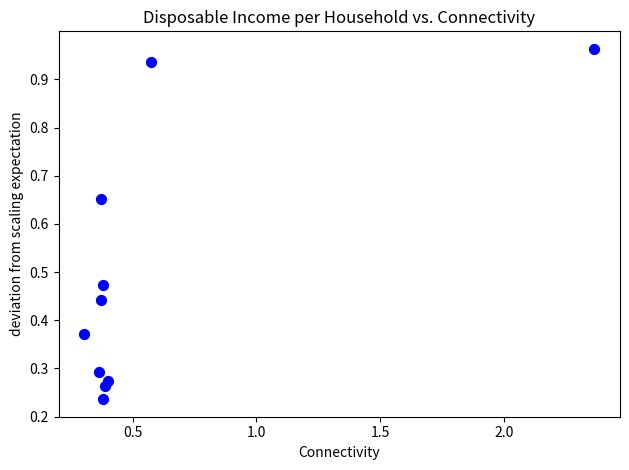

What is the range of X values (max minus min)?

2.1